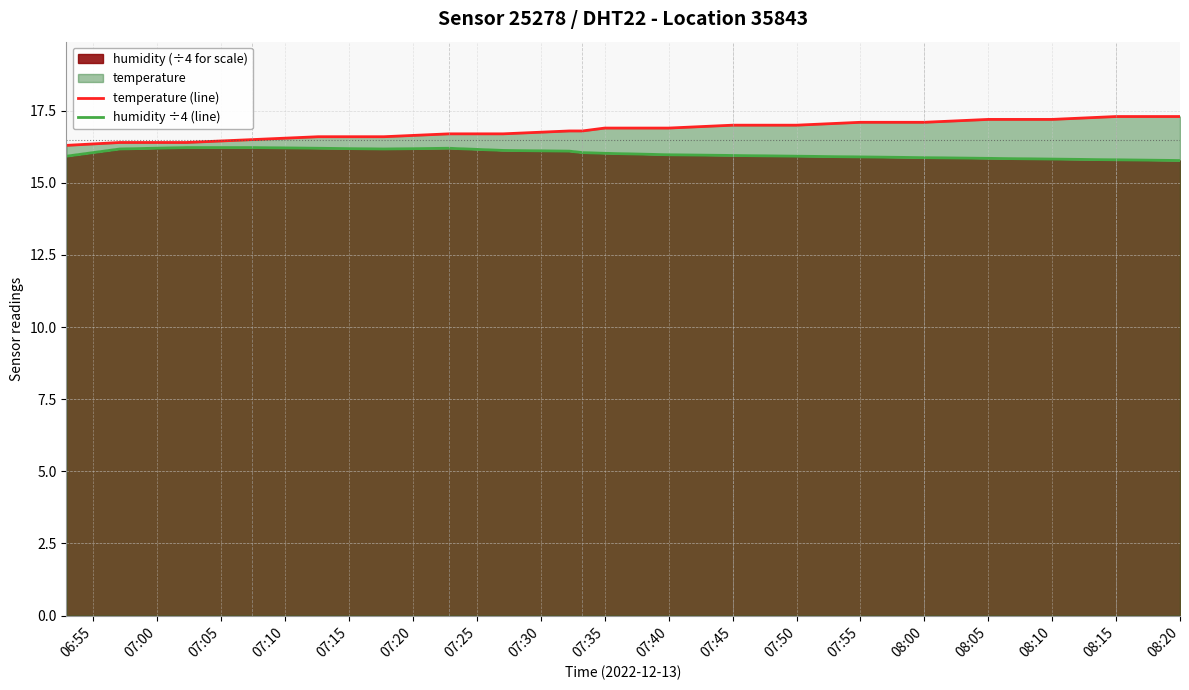

List the series in order of their peak value, highest first.

temperature (line), humidity ÷4 (line)